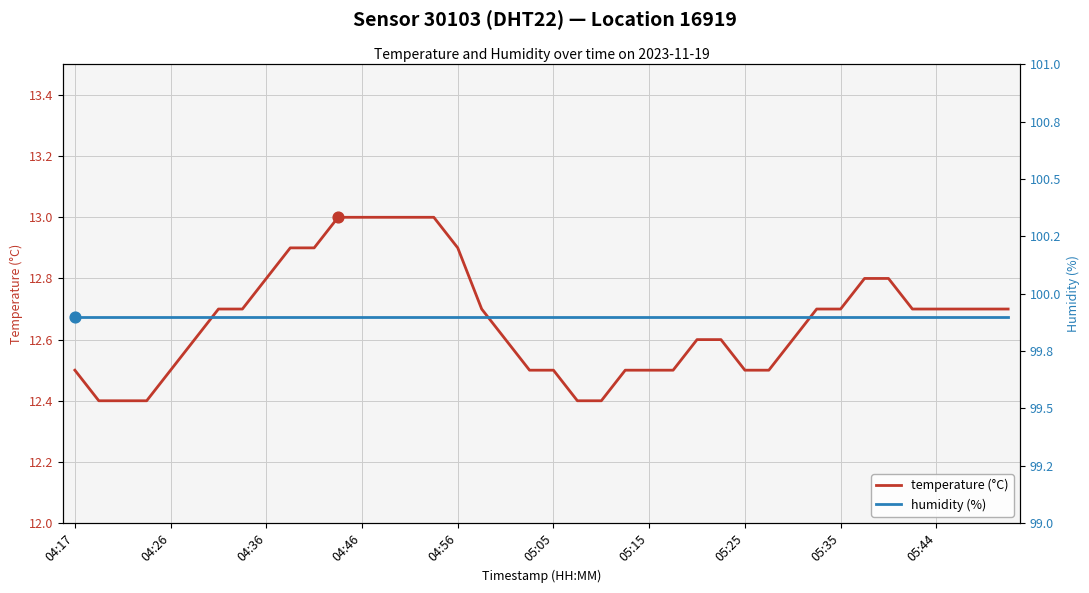

At how many categories does at least one series exceed 39?

40